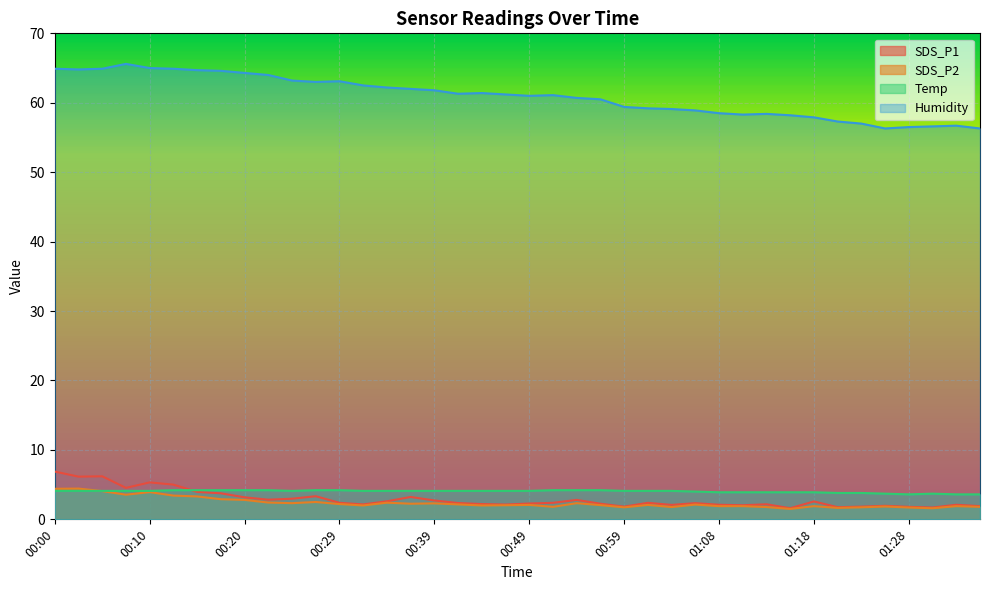

Which series has the largest total across all categories?

Humidity